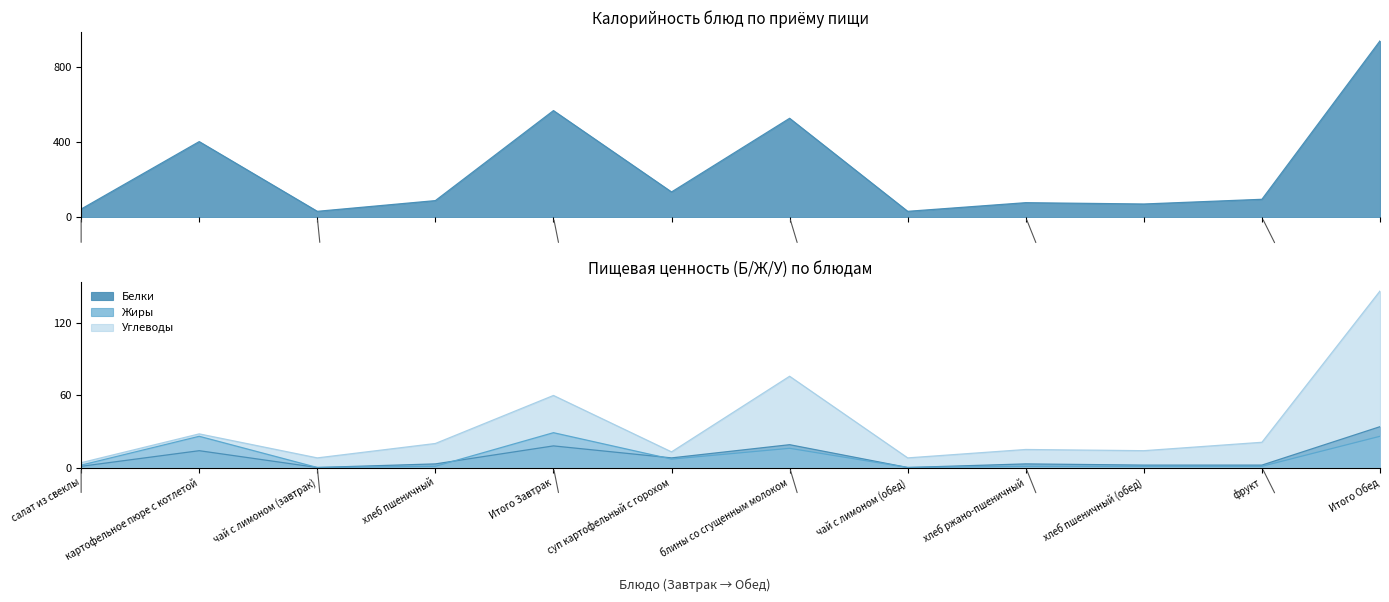

What is the difference between the maximum and second lowest values in the Калорийность series?

907